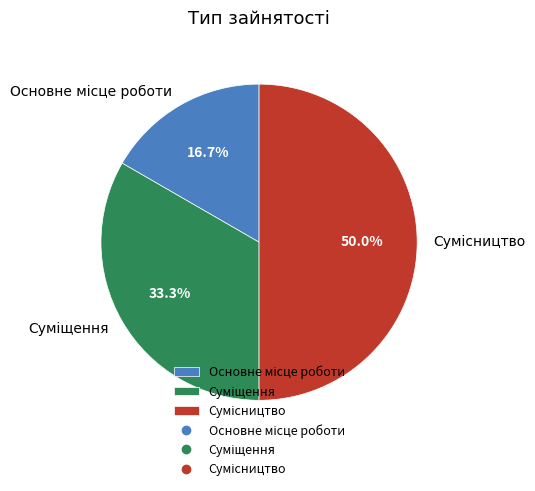

What is the ratio of the value at Основне місце роботи to the value at Суміщення?

0.5